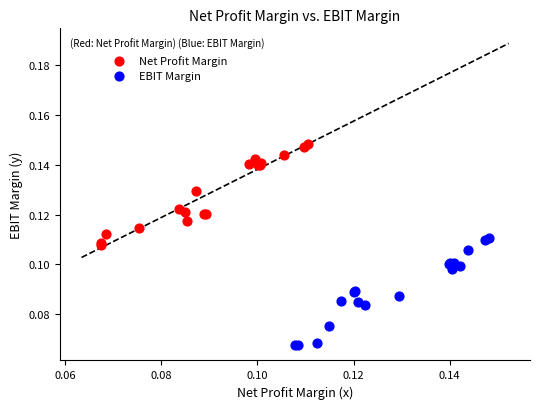

Which series has the largest Y range (max minus min)?

EBIT Margin